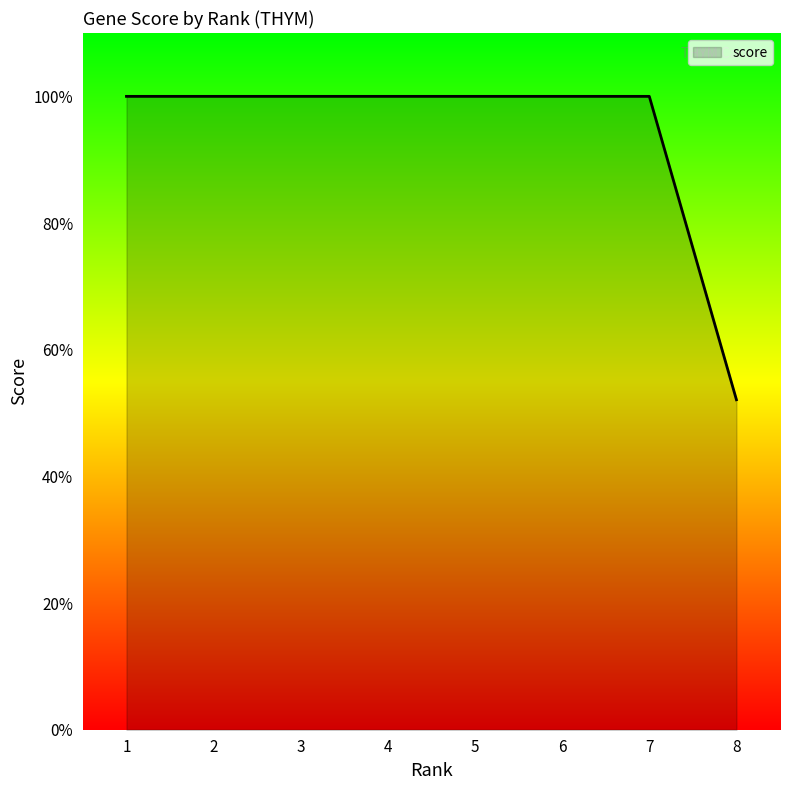

Is this an area chart (filled region under the line)?

Yes